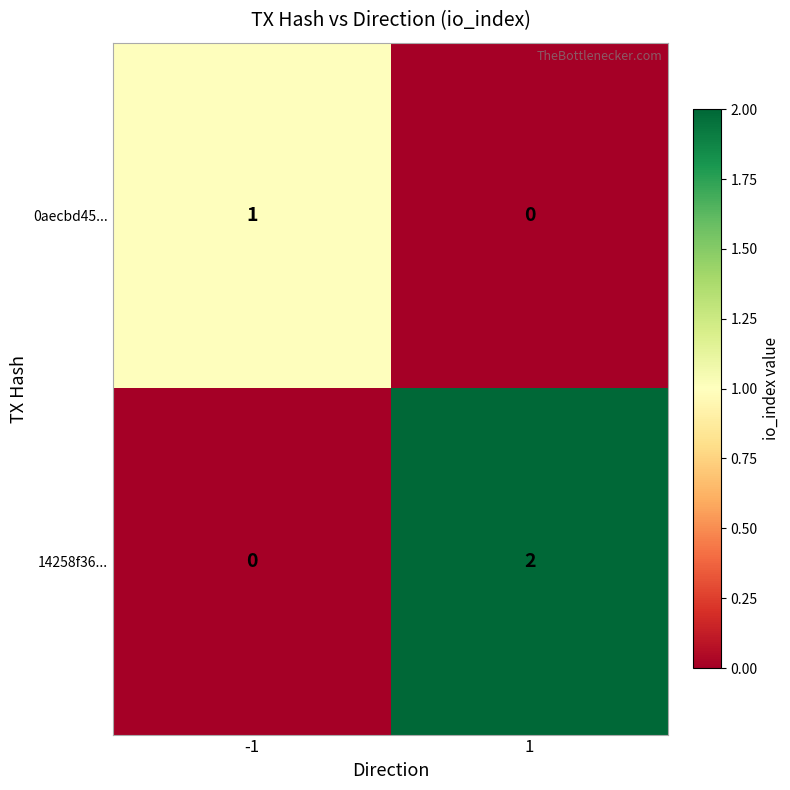

At which category is the sum across all series the highest?

1